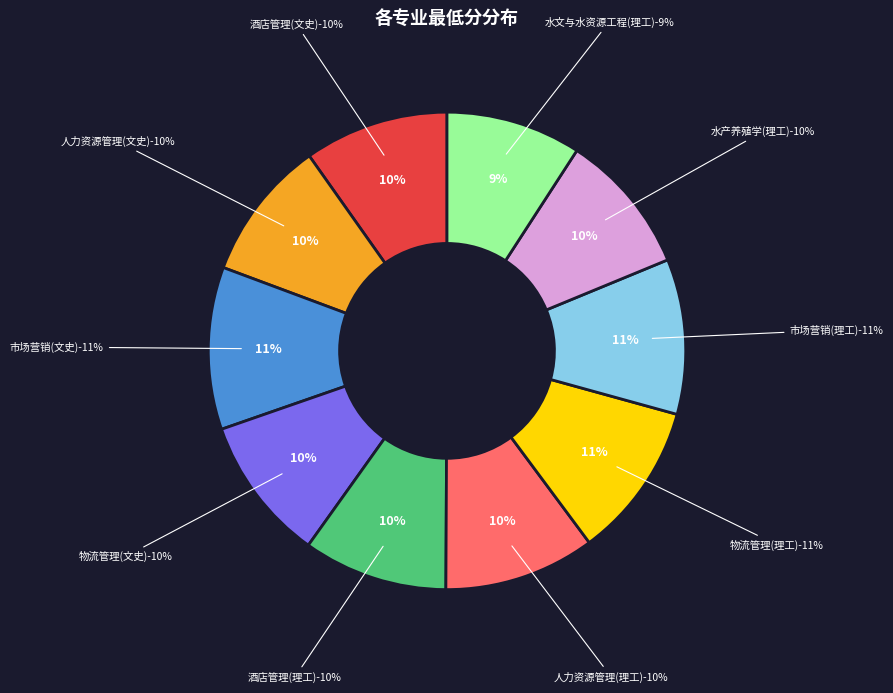

The 人力资源管理(文史) slice represents 10% of the pie. True or false?

True